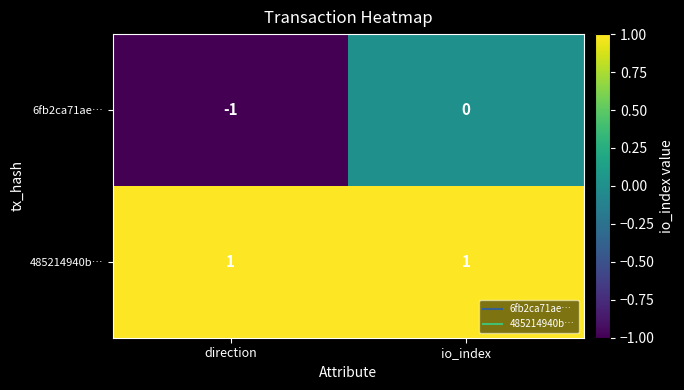

Rank the series at direction from highest to lowest value.

485214940b…, 6fb2ca71ae…